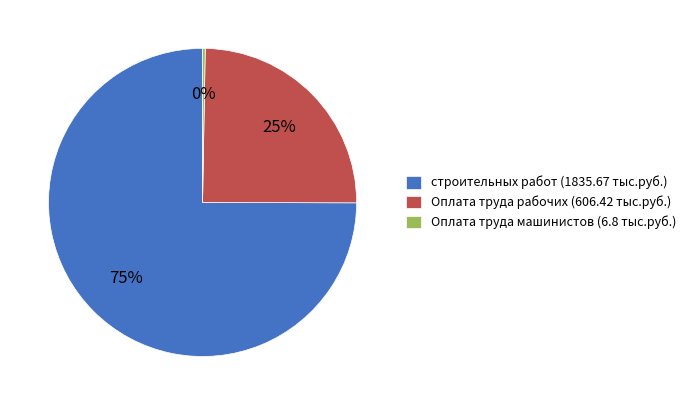

To the nearest percent, what is the combined percentage of Оплата труда рабочих (606.42 тыс.руб.) and строительных работ (1835.67 тыс.руб.)?

100%